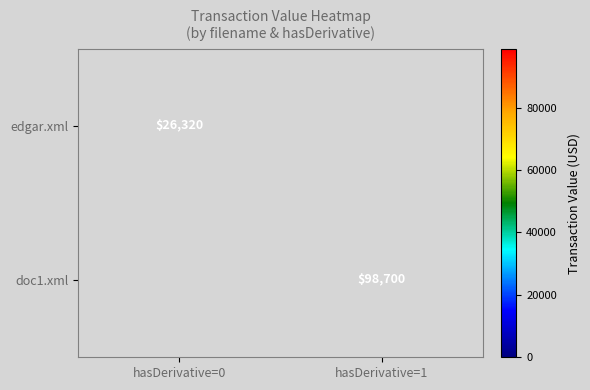

The edgar.xml series shows 26320 at hasDerivative=0. True or false?

True